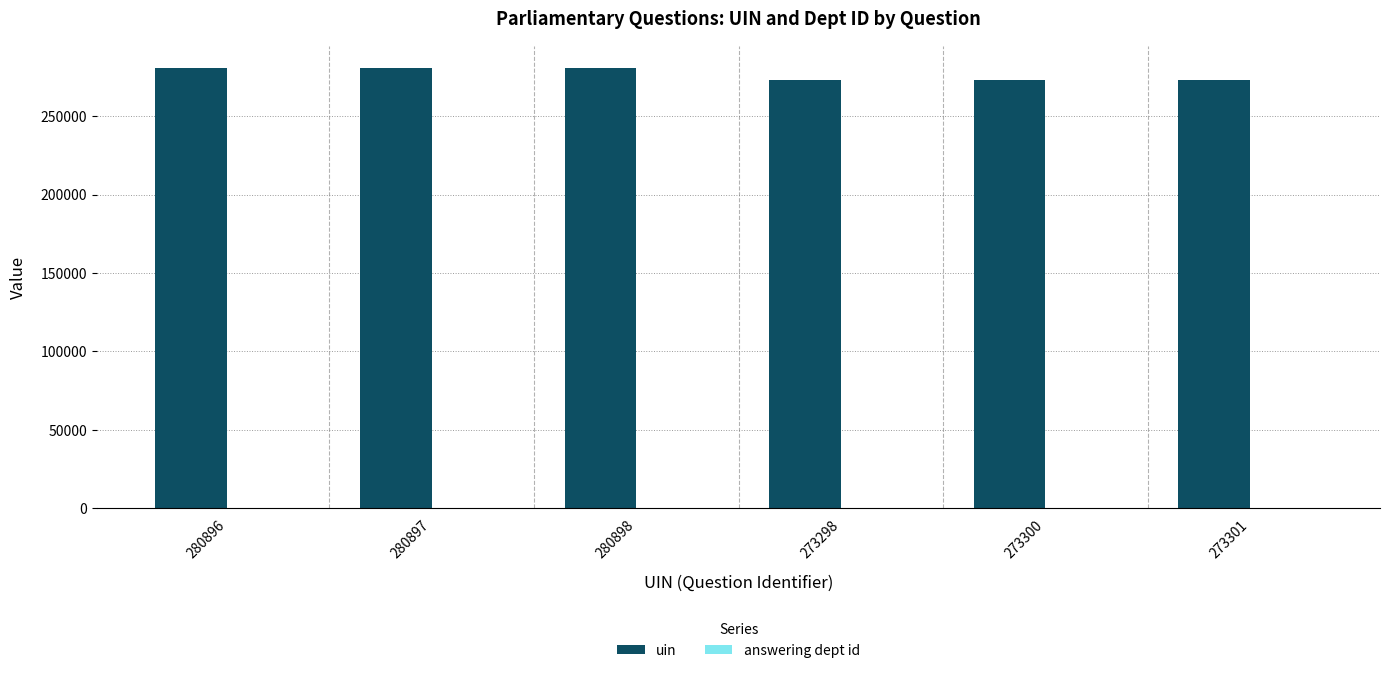

Which series has the largest total across all categories?

uin